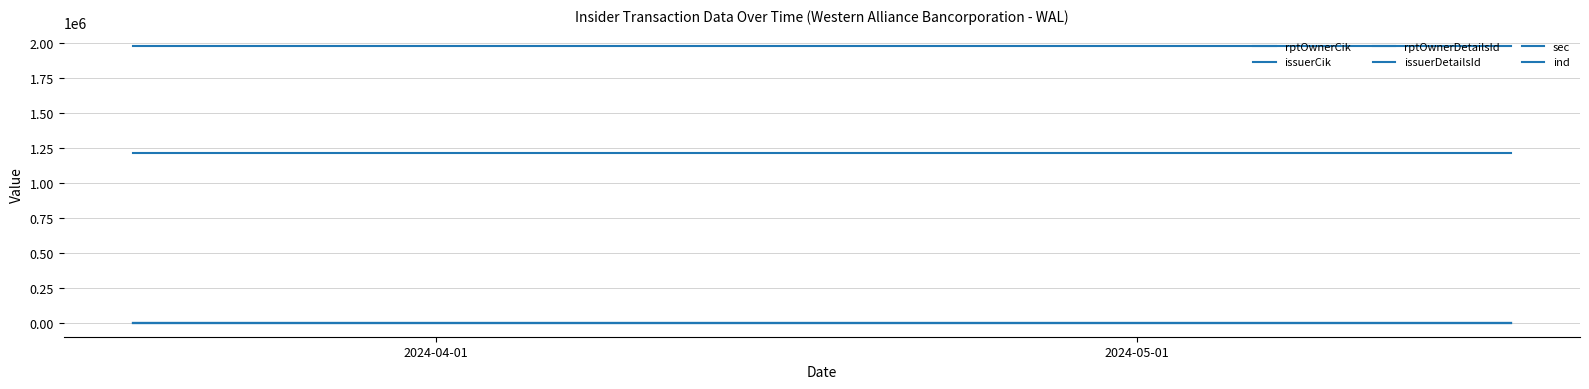

Does the chart display data point markers on the line(s)?

No